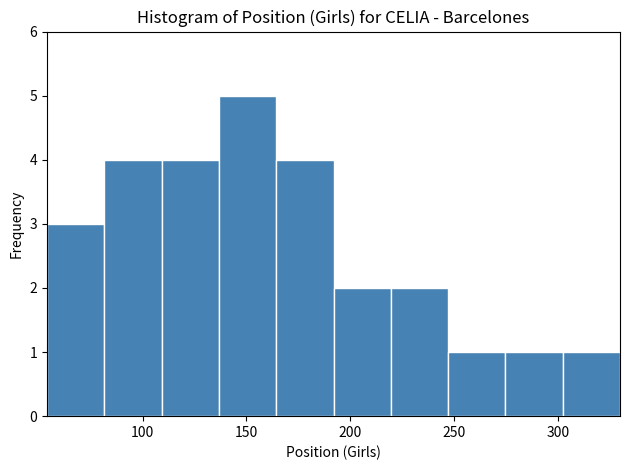

Reading left to right, transcribe this chart: for each bar, give the range it covers on the x-axis and its height. Neither the bar edges nor the heights are printed on the chart, so give them approximately, as read against the axes.

55 to 80: 3
80 to 110: 4
110 to 135: 4
135 to 165: 5
165 to 190: 4
190 to 220: 2
220 to 245: 2
245 to 275: 1
275 to 300: 1
300 to 330: 1